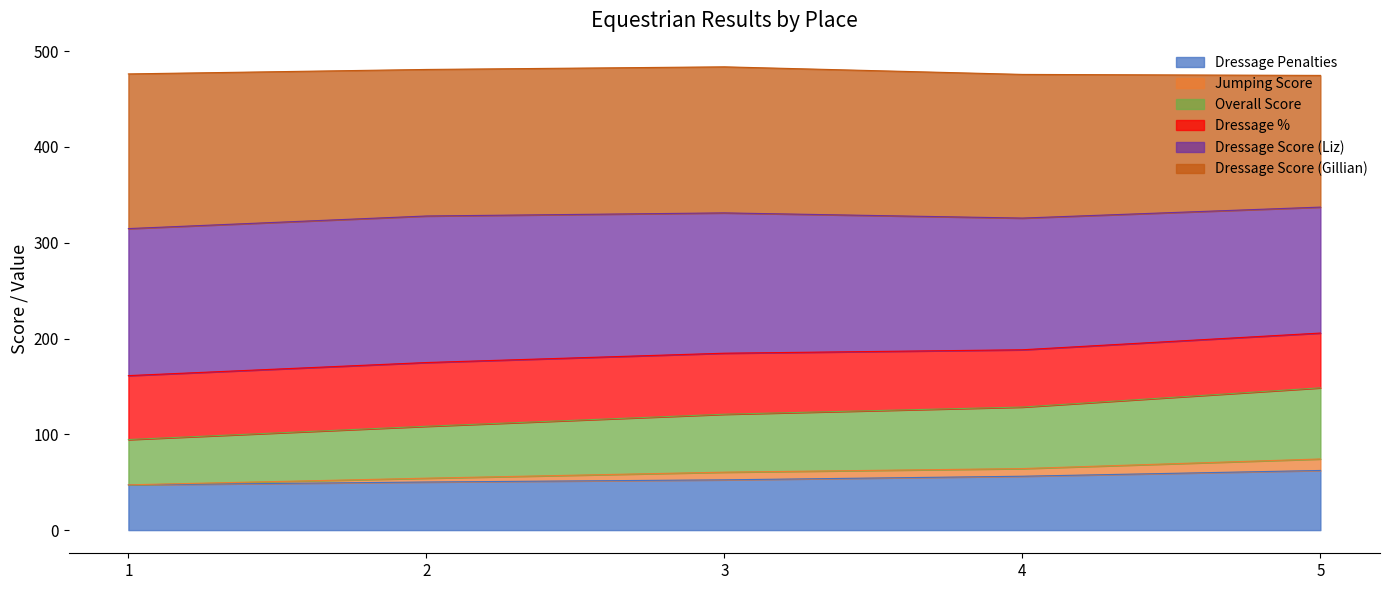

True or false: Jumping Score and Dressage Penalties intersect in this chart.

False